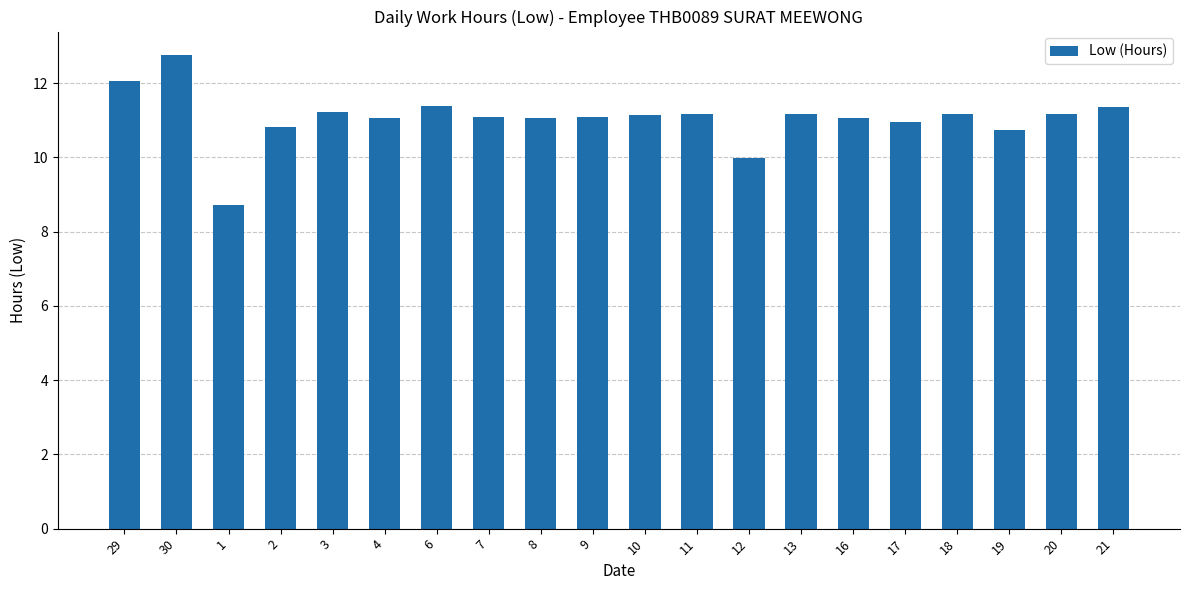

What value does the data have at 11?

11.2